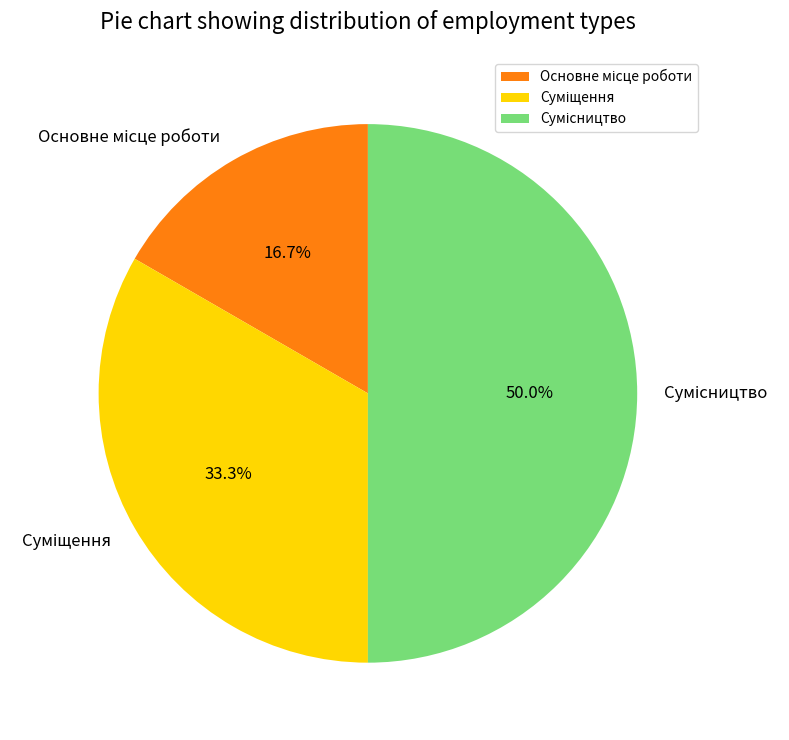

Count the number of slices in the pie.

3